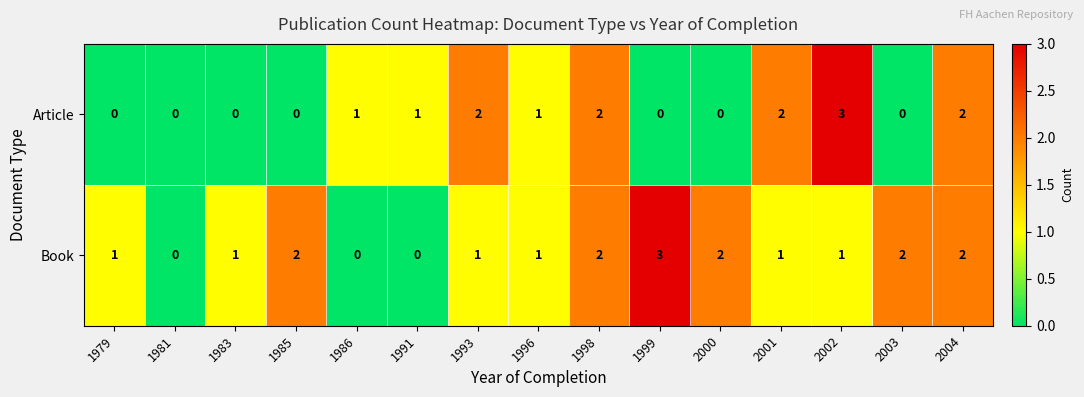

Count the Book values in the range 1 to 2.

11